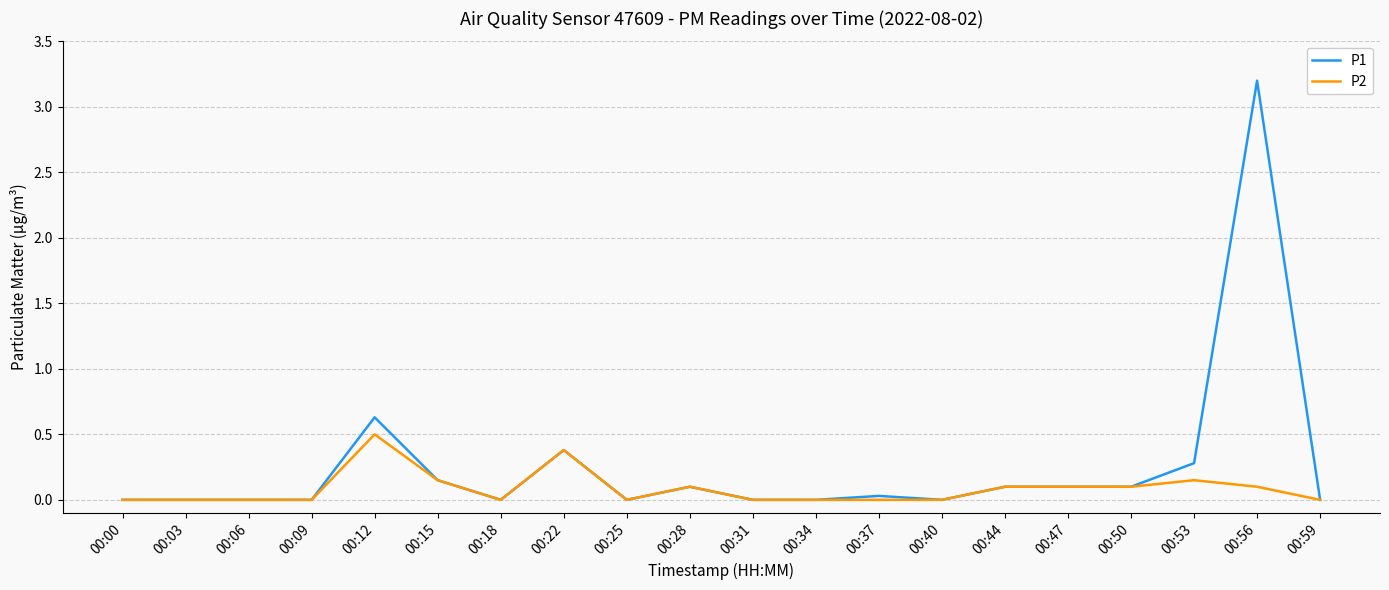

What is the greatest value displayed?

3.2